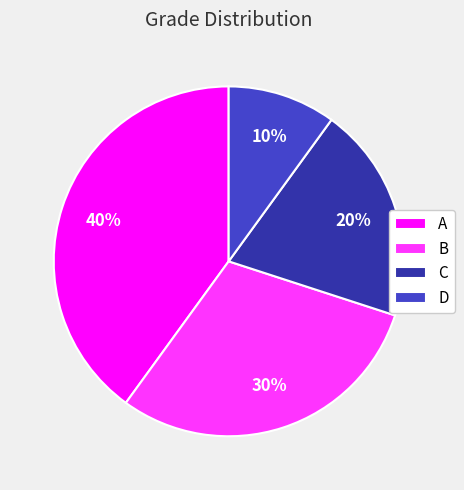

Does B account for over 50% of the chart?

No